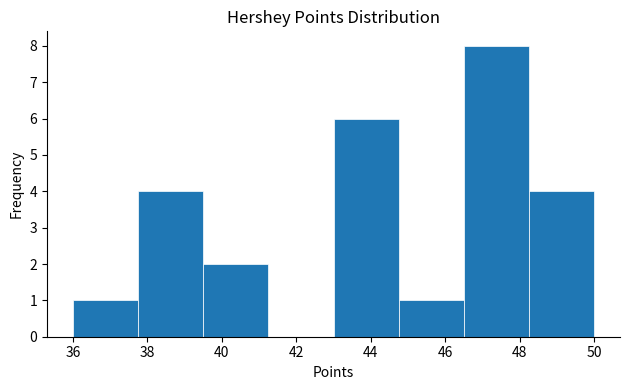

How tall is the bar that spans 37.75 to 39.50 on the x-axis? Neither the bar edges nor the heights are printed on the chart, so give them approximately, as read against the axes.

4